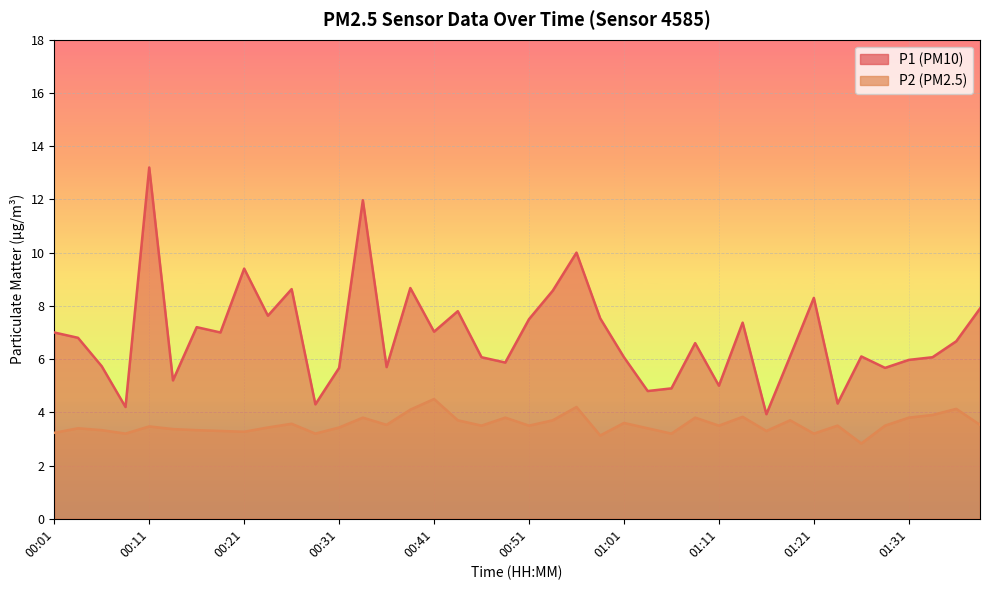

What is the value of the P2 point at the 23rd from the left?

4.2